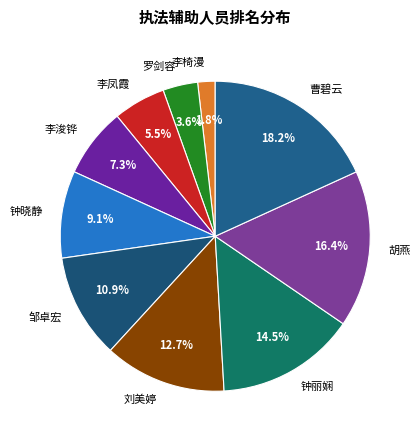

The 胡燕 slice represents 16% of the pie. True or false?

True